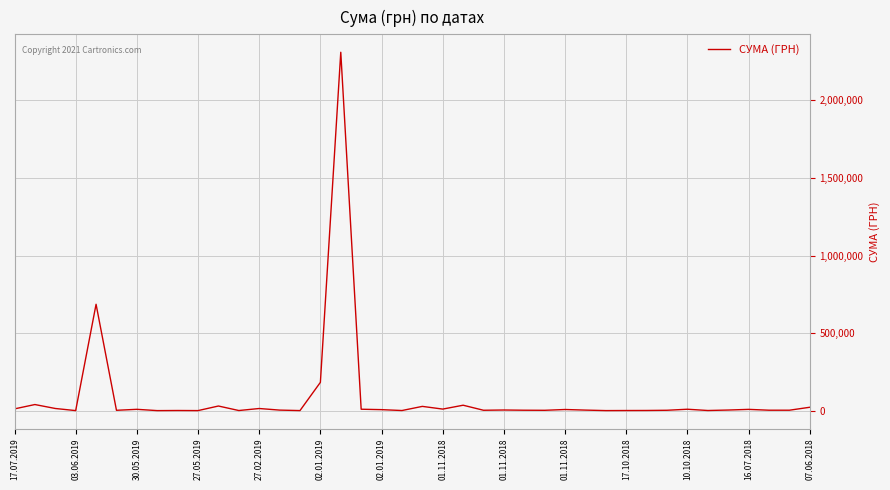

What is the difference between the maximum and minimum values?

2309614.0